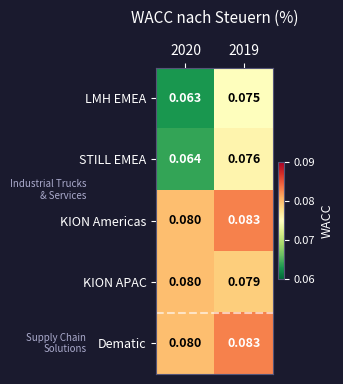

Reading left to right, extract all data points from this chart.

LMH EMEA: 2020=0.1	2019=0.1
STILL EMEA: 2020=0.1	2019=0.1
KION Americas: 2020=0.1	2019=0.1
KION APAC: 2020=0.1	2019=0.1
Dematic: 2020=0.1	2019=0.1